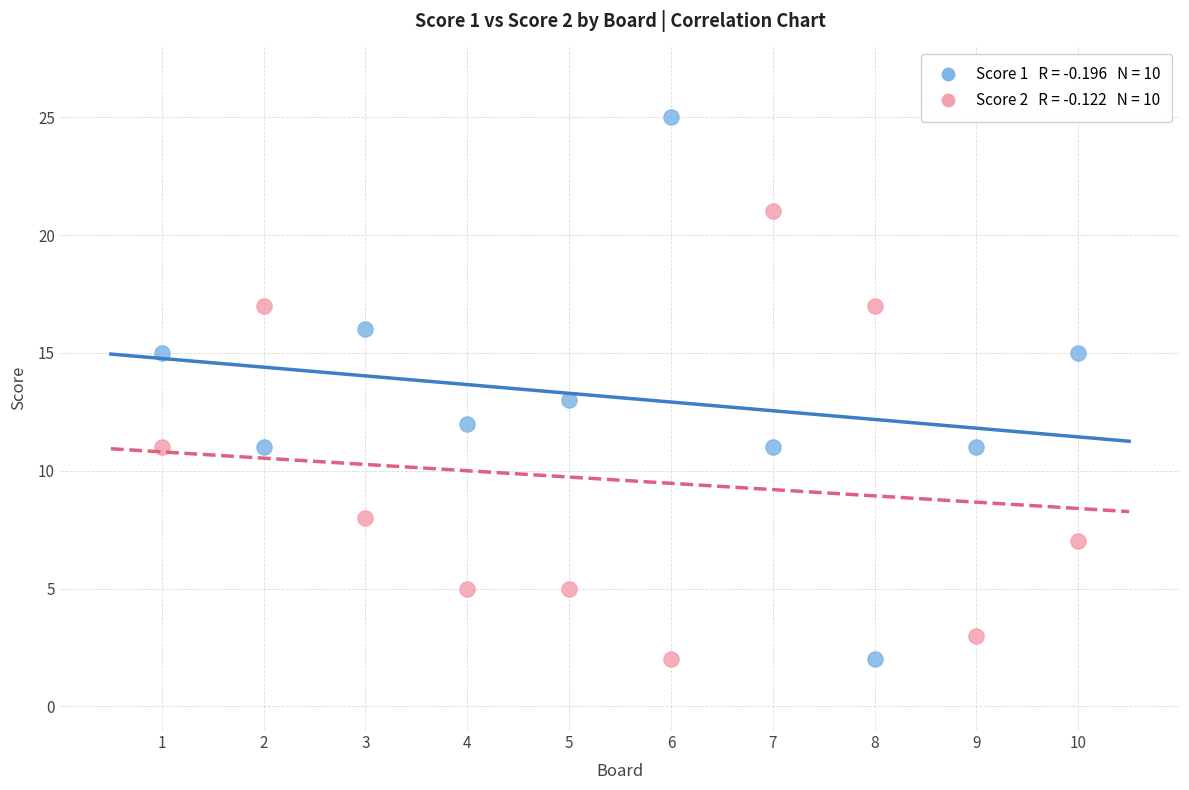

Across all data points, what is the range of Y values (max minus min)?

23